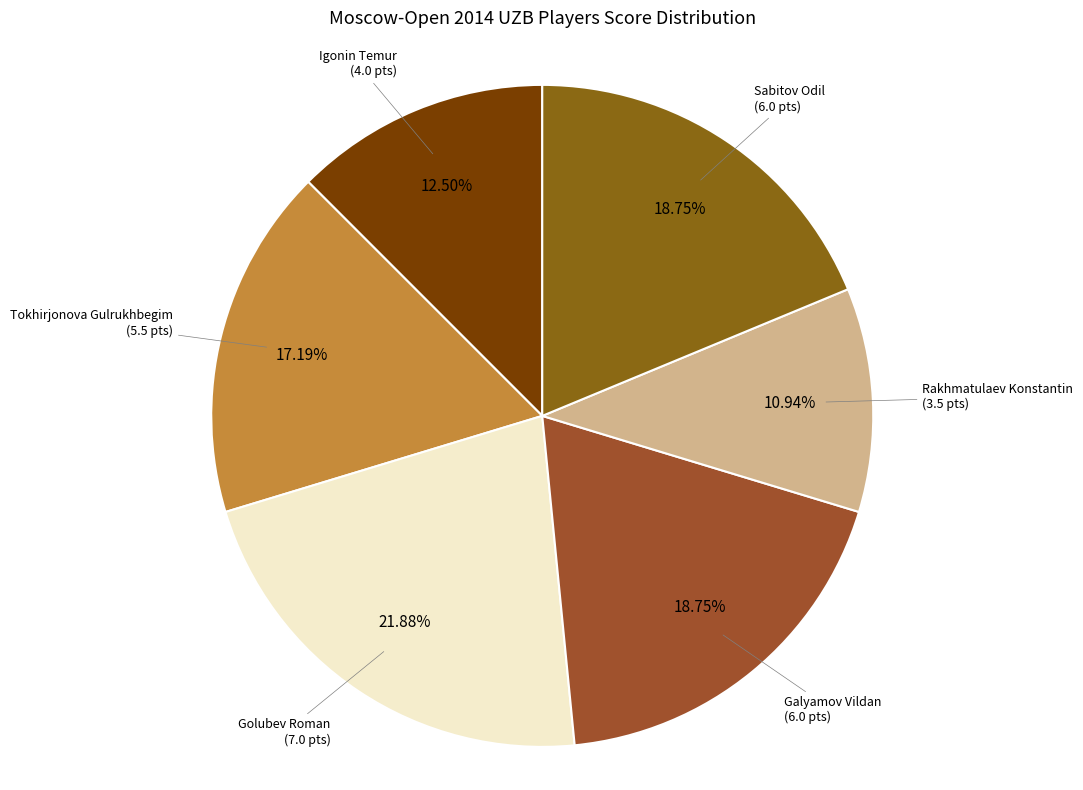

Rank the categories by value from highest to lowest.

Golubev Roman (Open C), Galyamov Vildan (Open C), Sabitov Odil (Open D), Tokhirjonova Gulrukhbegim (Open B), Igonin Temur (Open A), Rakhmatulaev Konstantin (Open C)